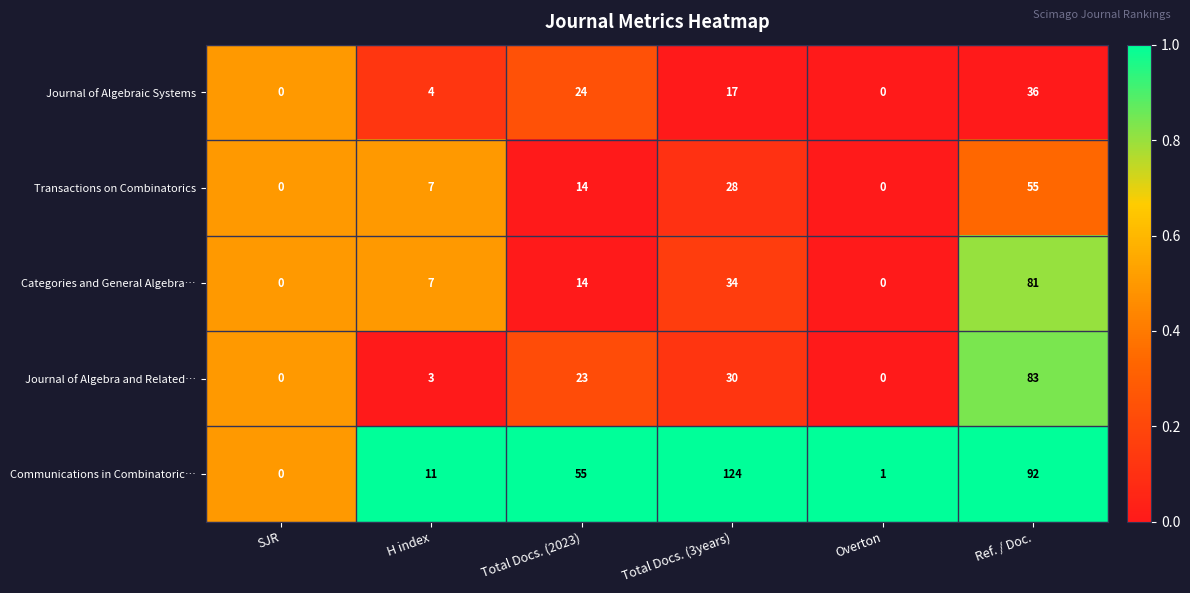

What is the spread (max minus min) of values at Total Docs. (2023)?

41